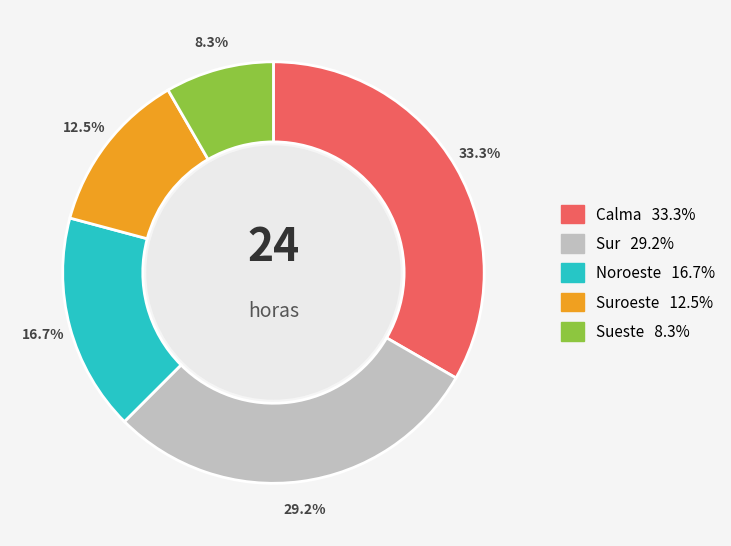

Does any single category account for the majority?

No